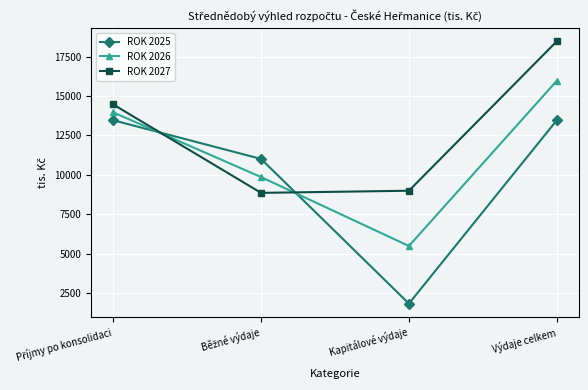

At which category is the sum across all series the highest?

Výdaje celkem